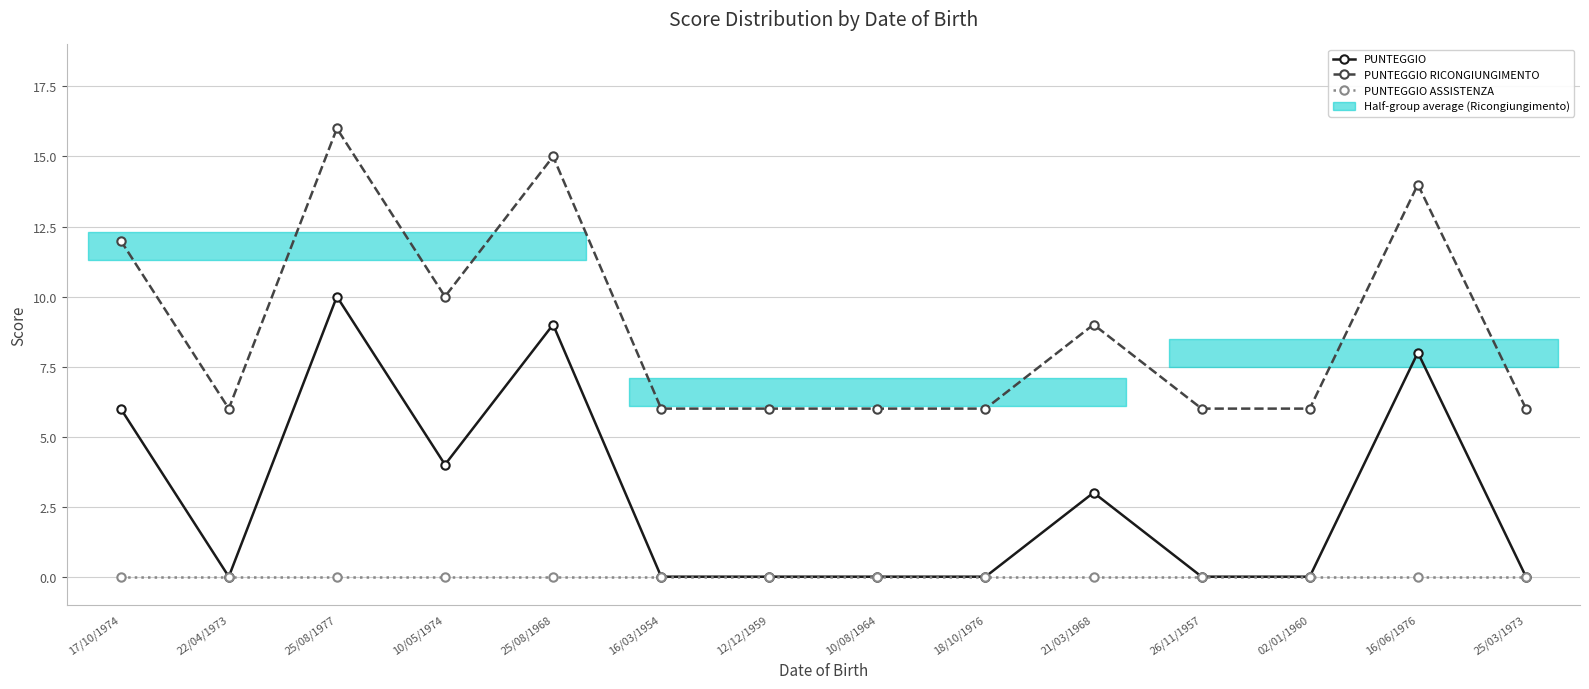

What value does the PUNTEGGIO RICONGIUNGIMENTO series have at 16/03/1954, to the nearest 5?

5